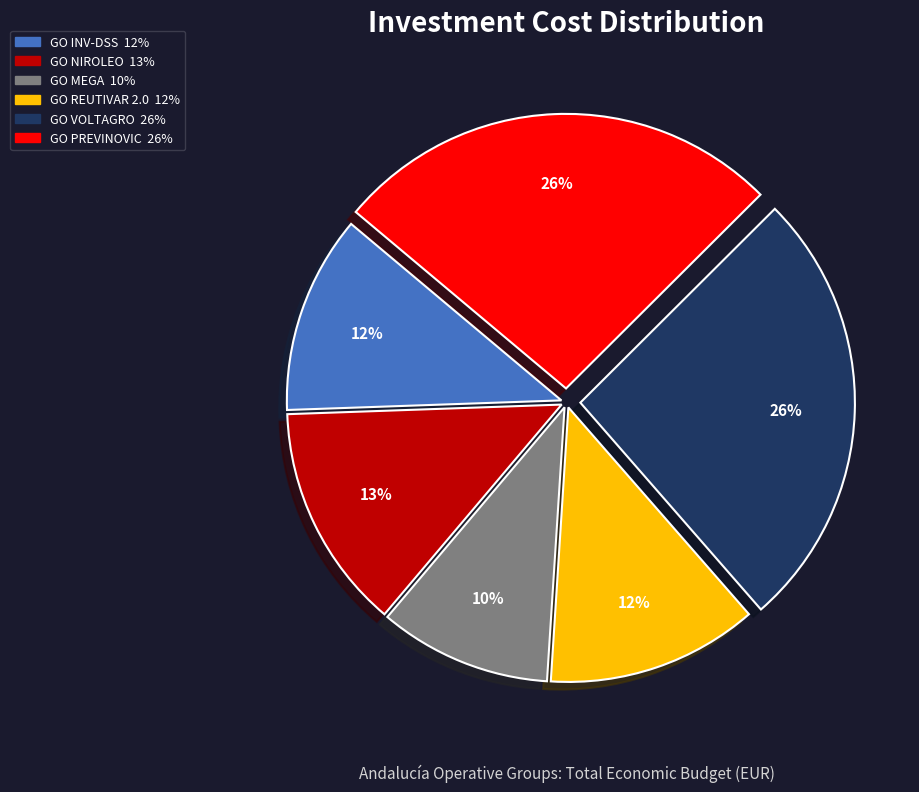

How many segments does this pie chart have?

6